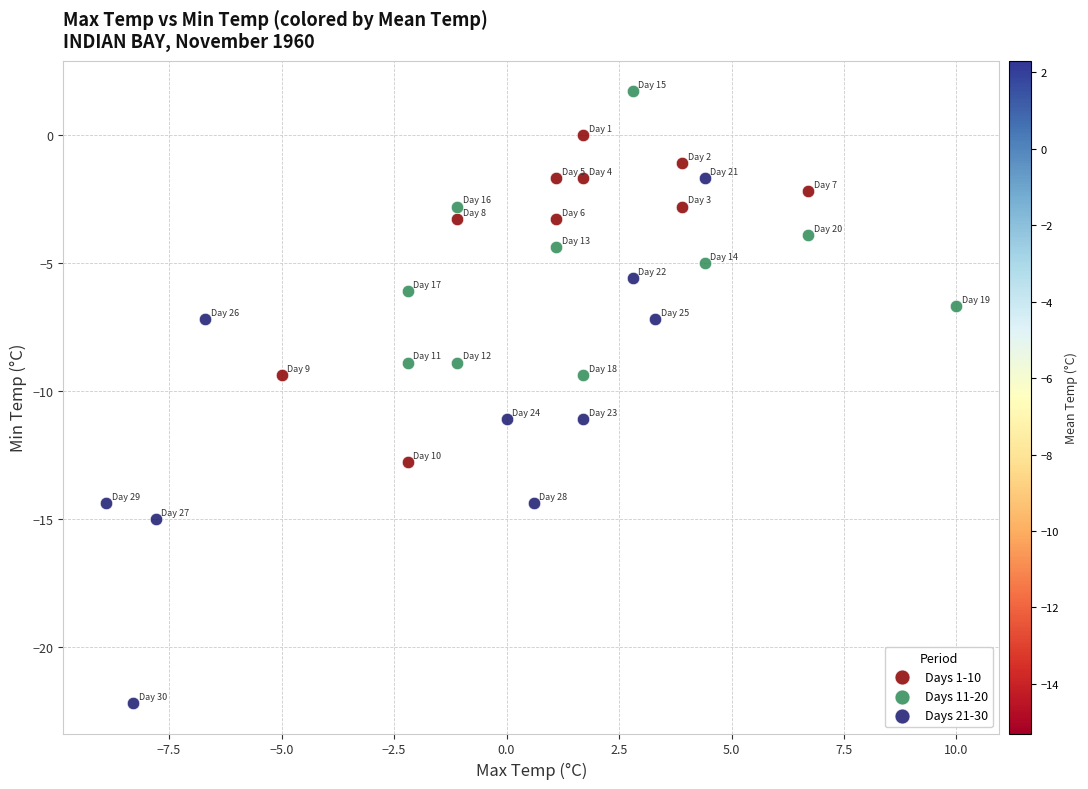

Which series contains the highest Y value?

Days 11-20